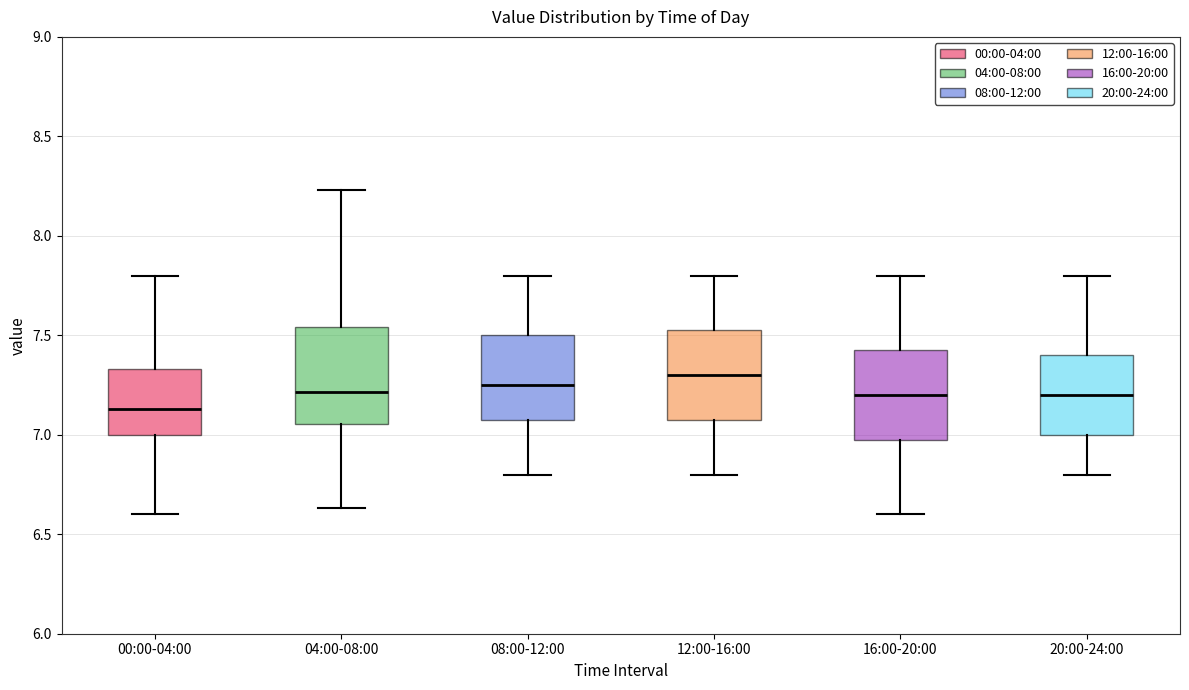

Where does the upper whisker of the box for 08:00-12:00 end on the y-axis? The values are not printed on the chart, so give them approximately, as read against the axis.

7.80